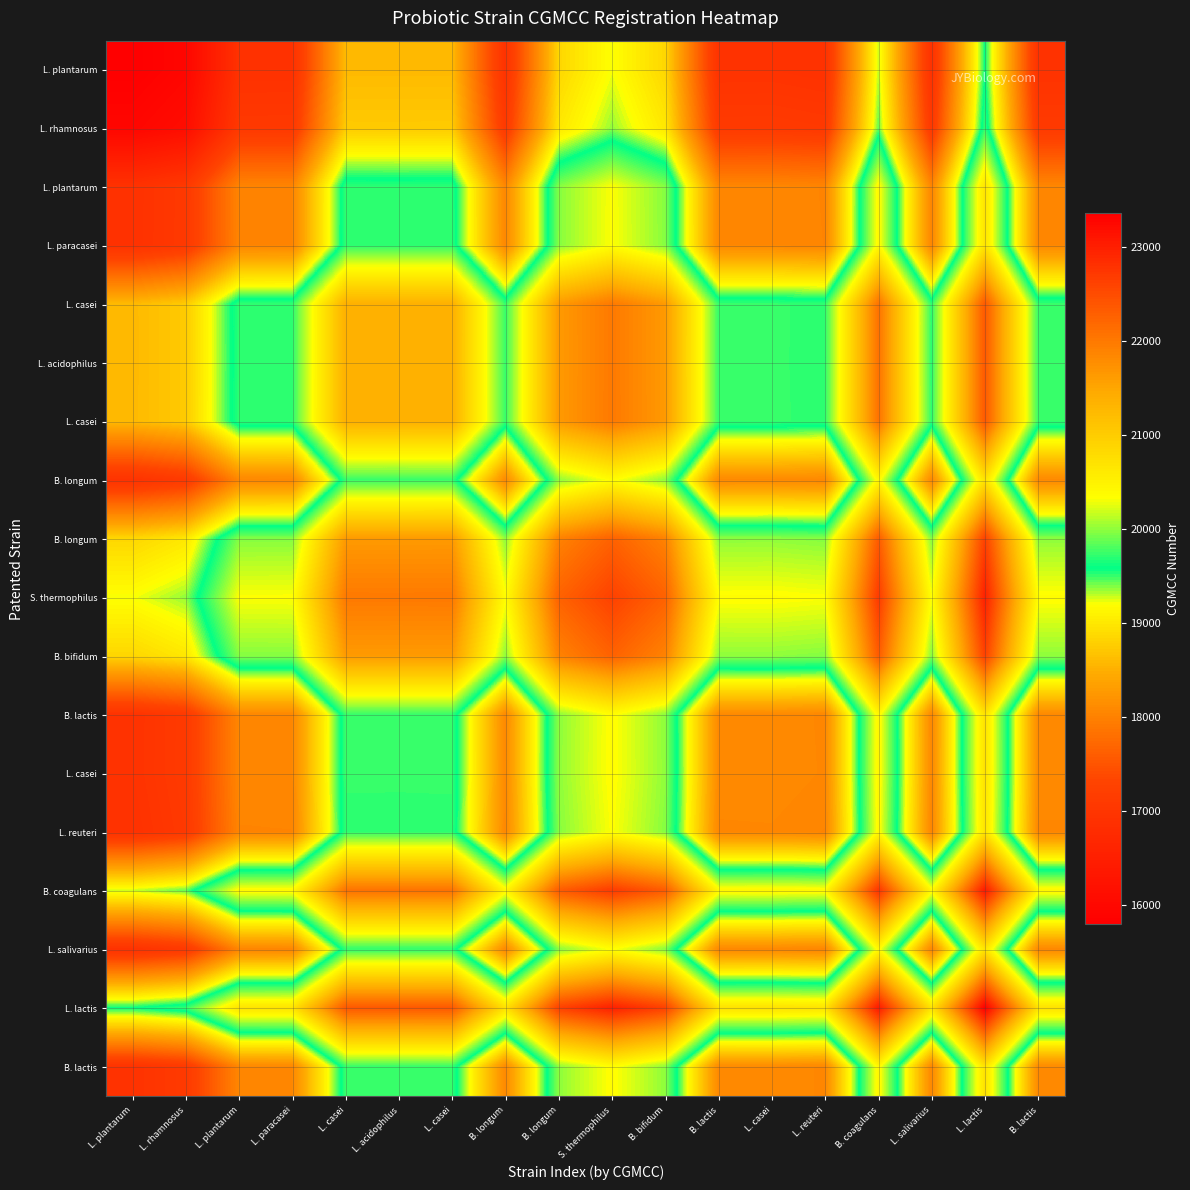

How many series are shown in this chart?

18